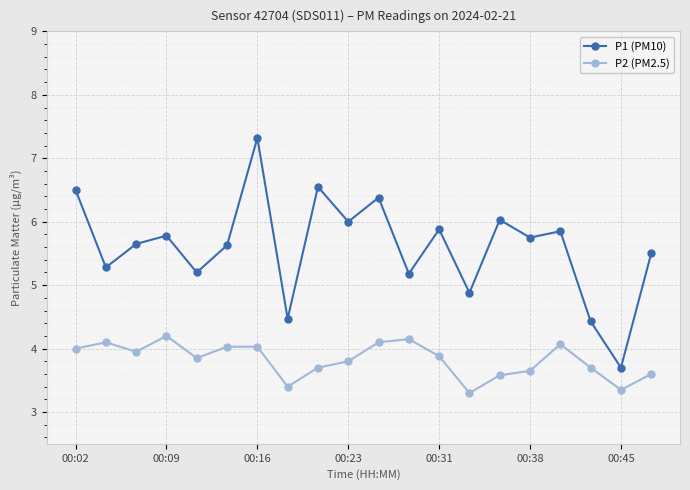

How many interior local peaks does the P1 (PM10) series have?

7